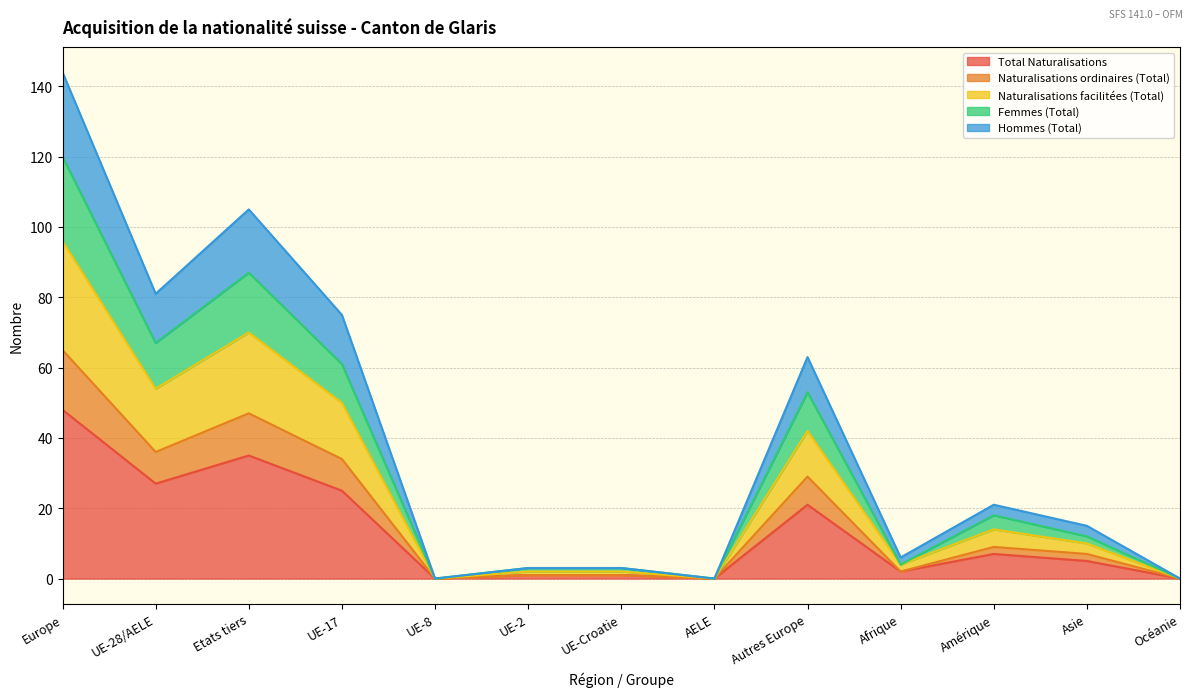

Is it true that Total Naturalisations equals 6 at UE-17?

False